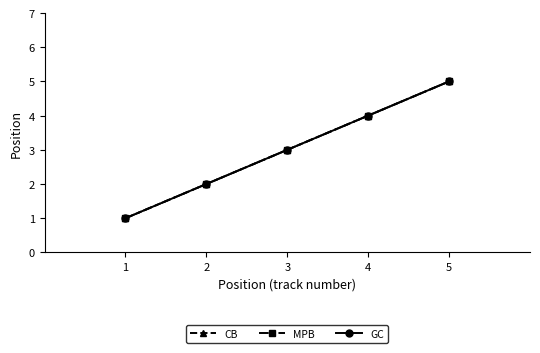

Is it true that GC equals 9 at 5?

False